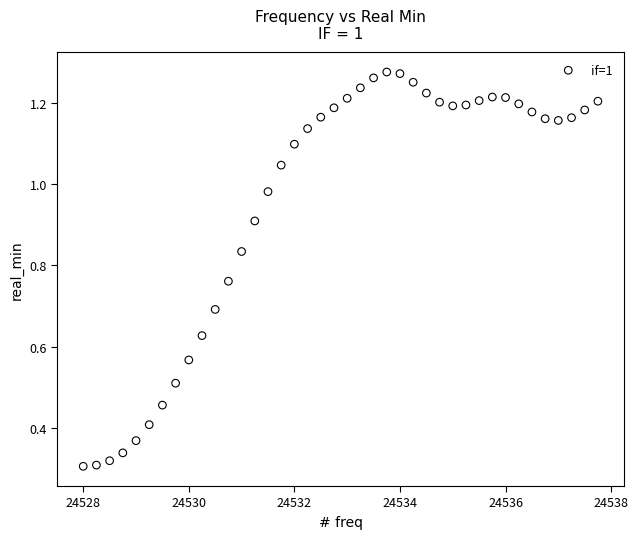

What is the range of X values (max minus min)?

9.8